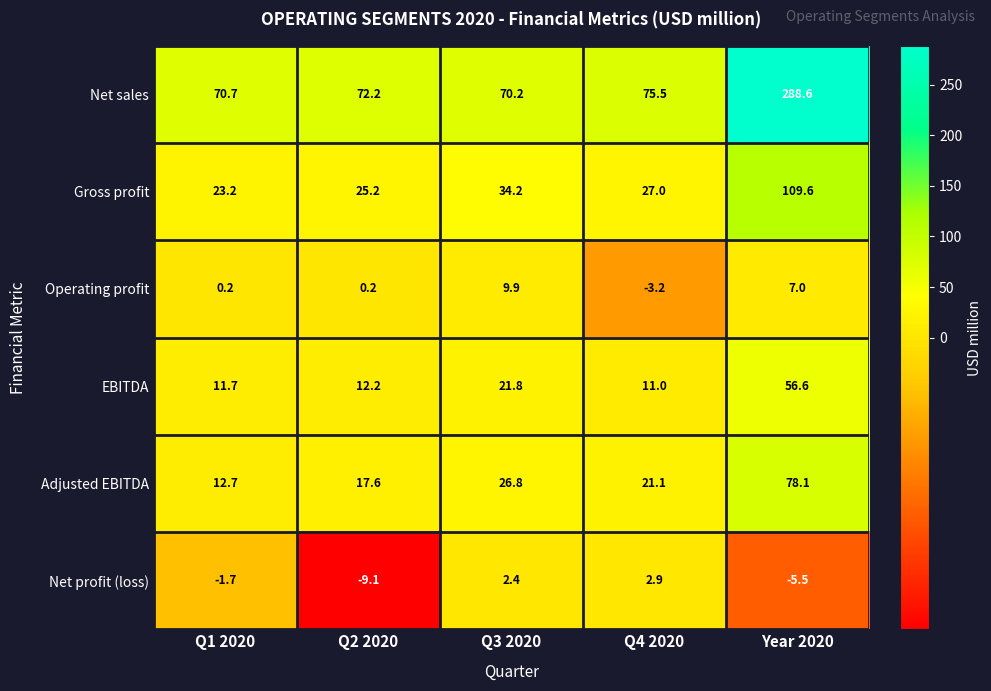

How many data points does each series have?

5